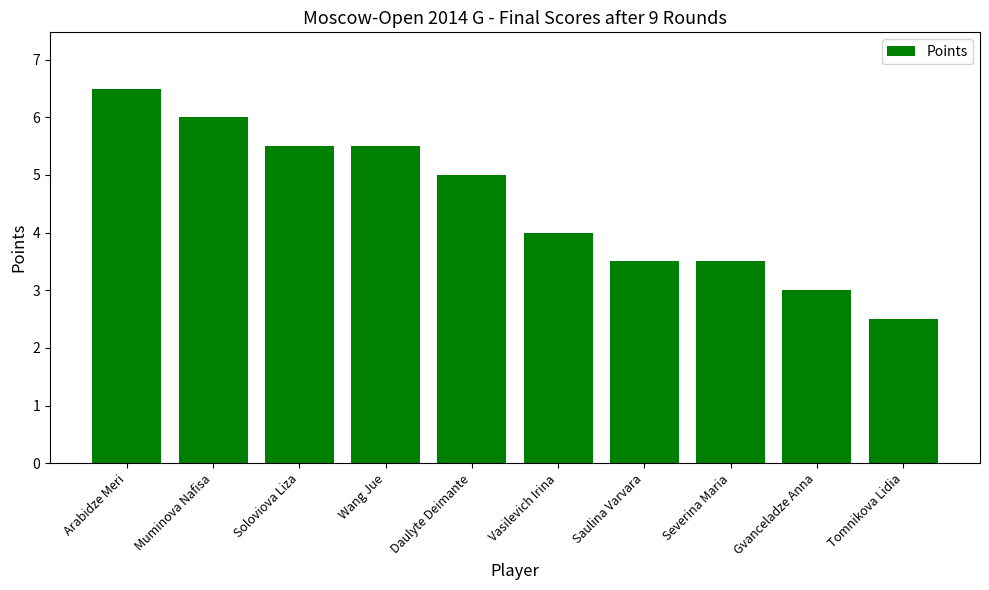

What is the greatest value displayed?

6.5